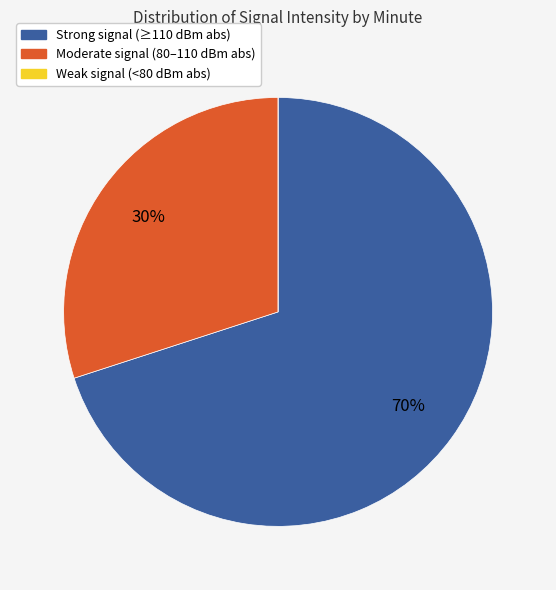

To the nearest percent, what is the average slice percentage?

33%